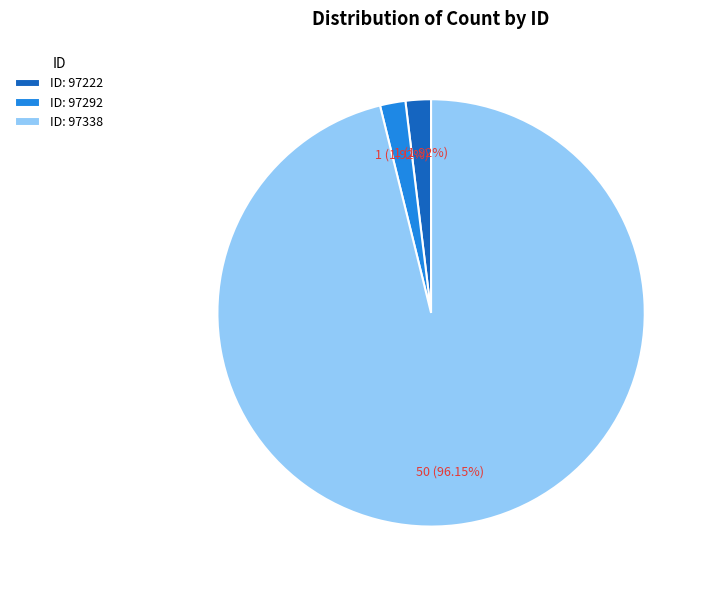

To the nearest percent, what is the average slice percentage?

33%